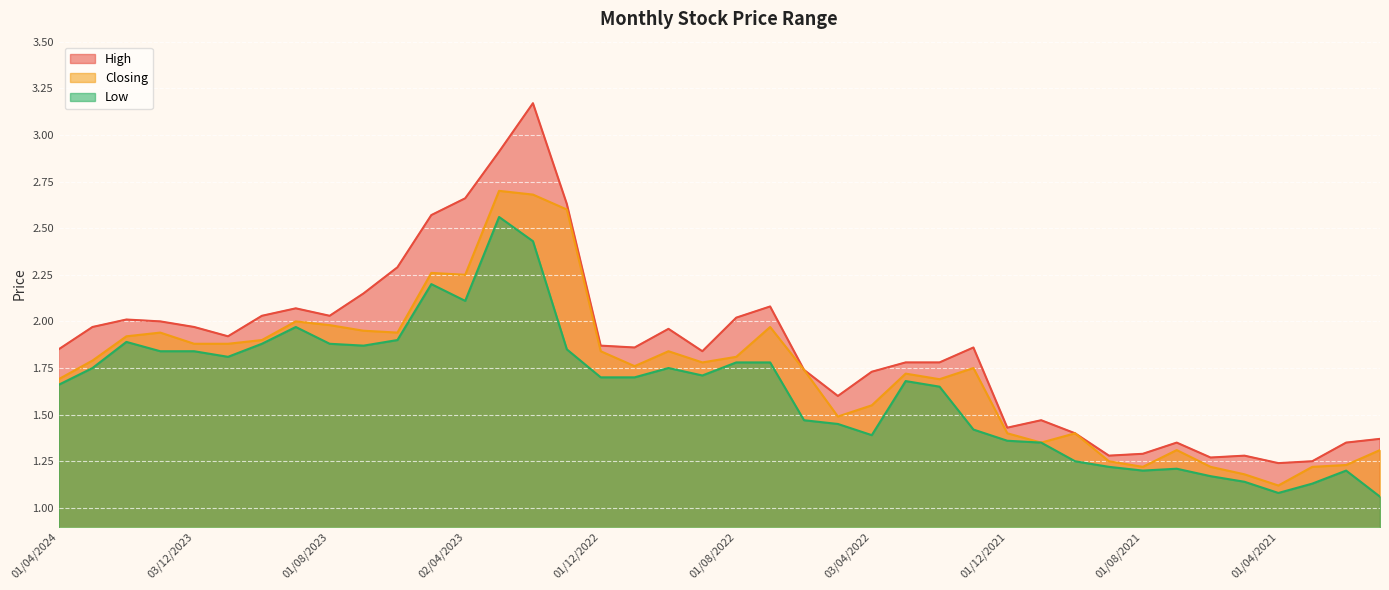

True or false: High has a value of 0.6 at 01/12/2022.

False